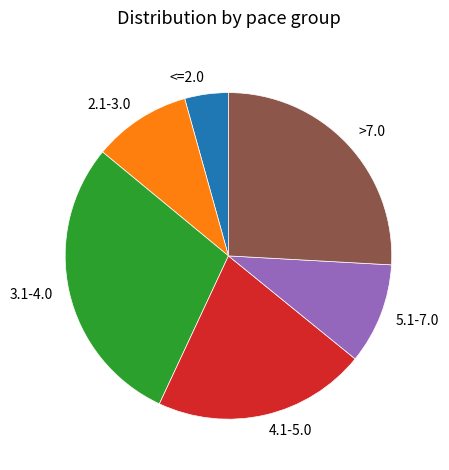

True or false: 3.1-4.0 accounts for 23% of the total.

False